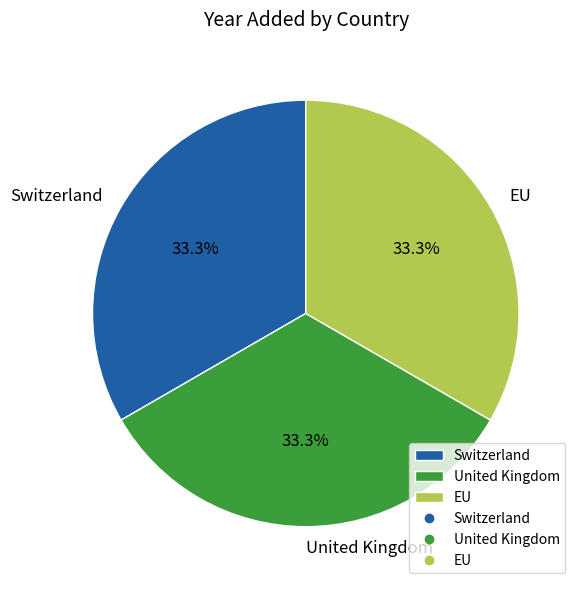

What percentage is the EU slice, to the nearest percent?

33%